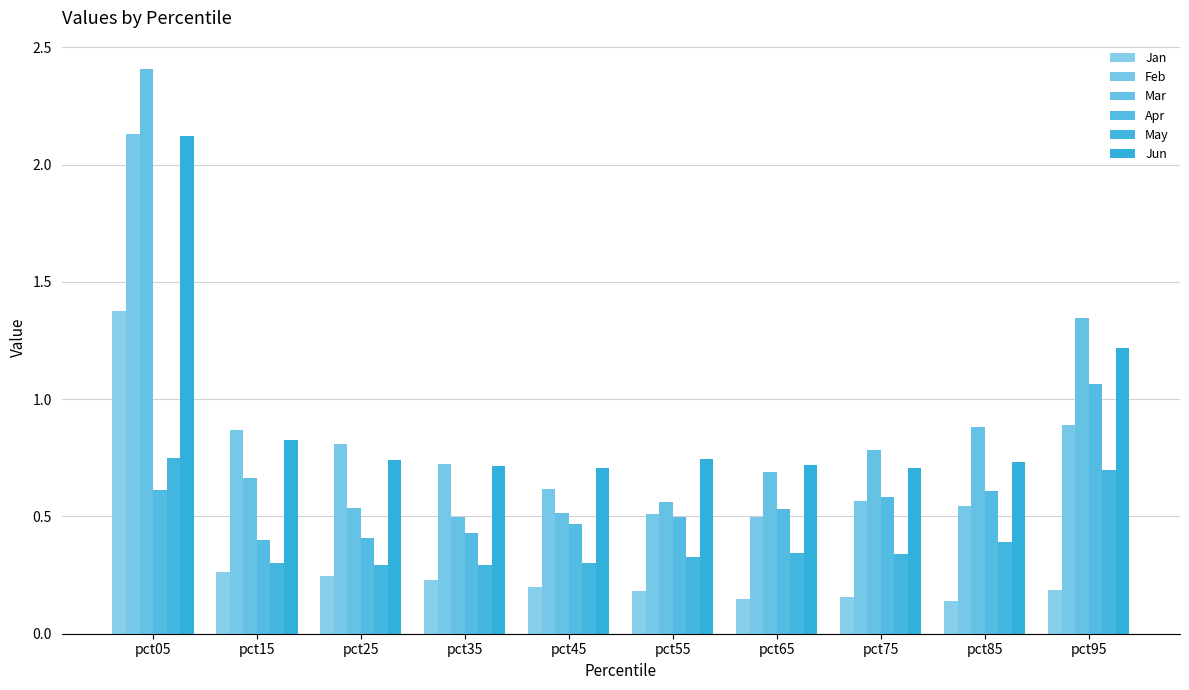

True or false: Mar has a value of 1.6 at pct05.

False